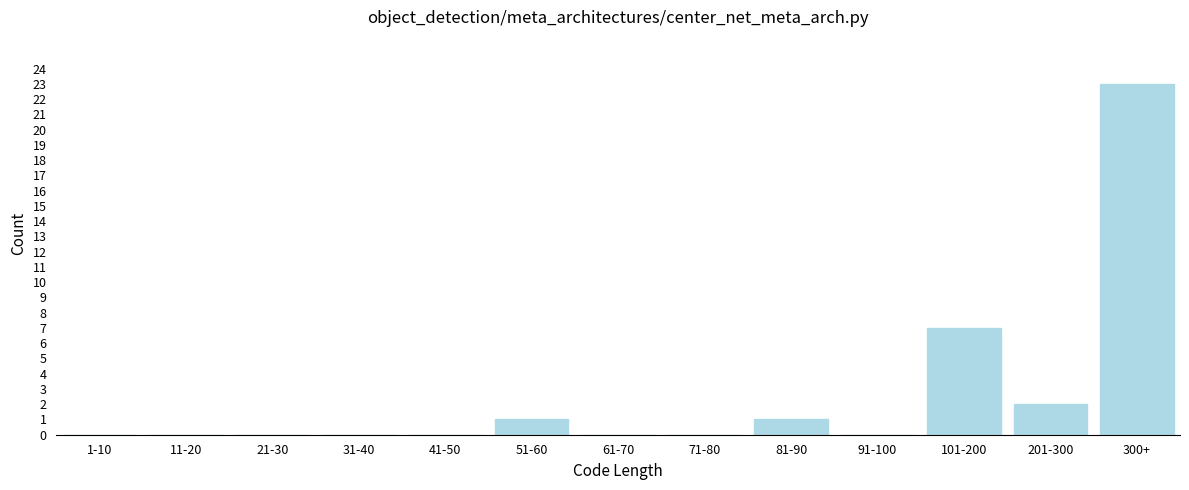

Reading left to right, list all the values displayed in this chart.

1-10=0	11-20=0	21-30=0	31-40=0	41-50=0	51-60=1	61-70=0	71-80=0	81-90=1	91-100=0	101-200=7	201-300=2	300+=23